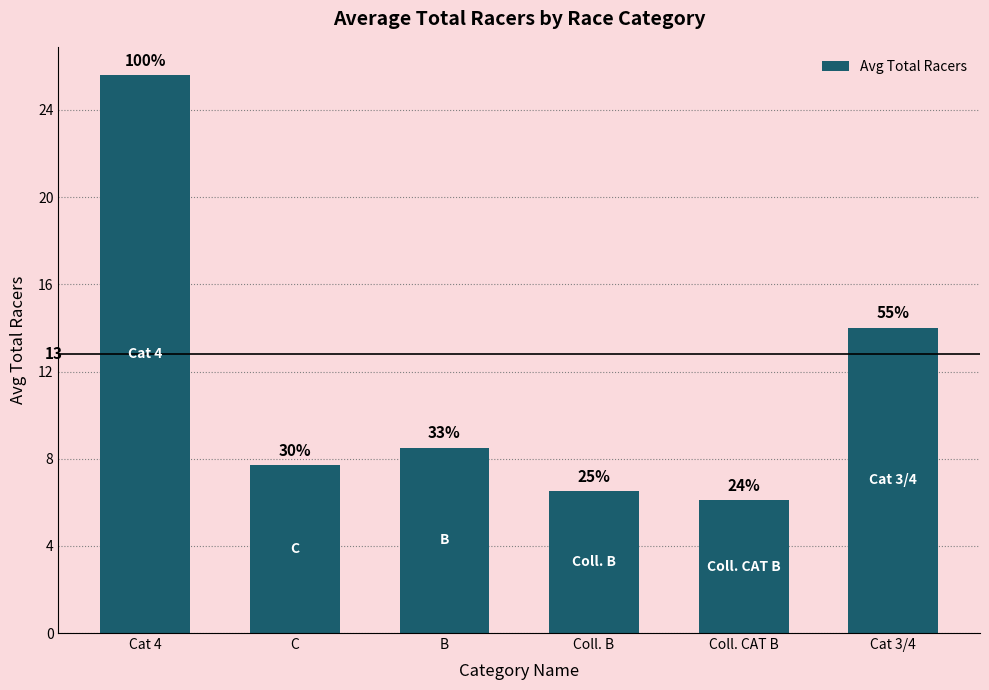

True or false: the data shows 7.7 at C.

True